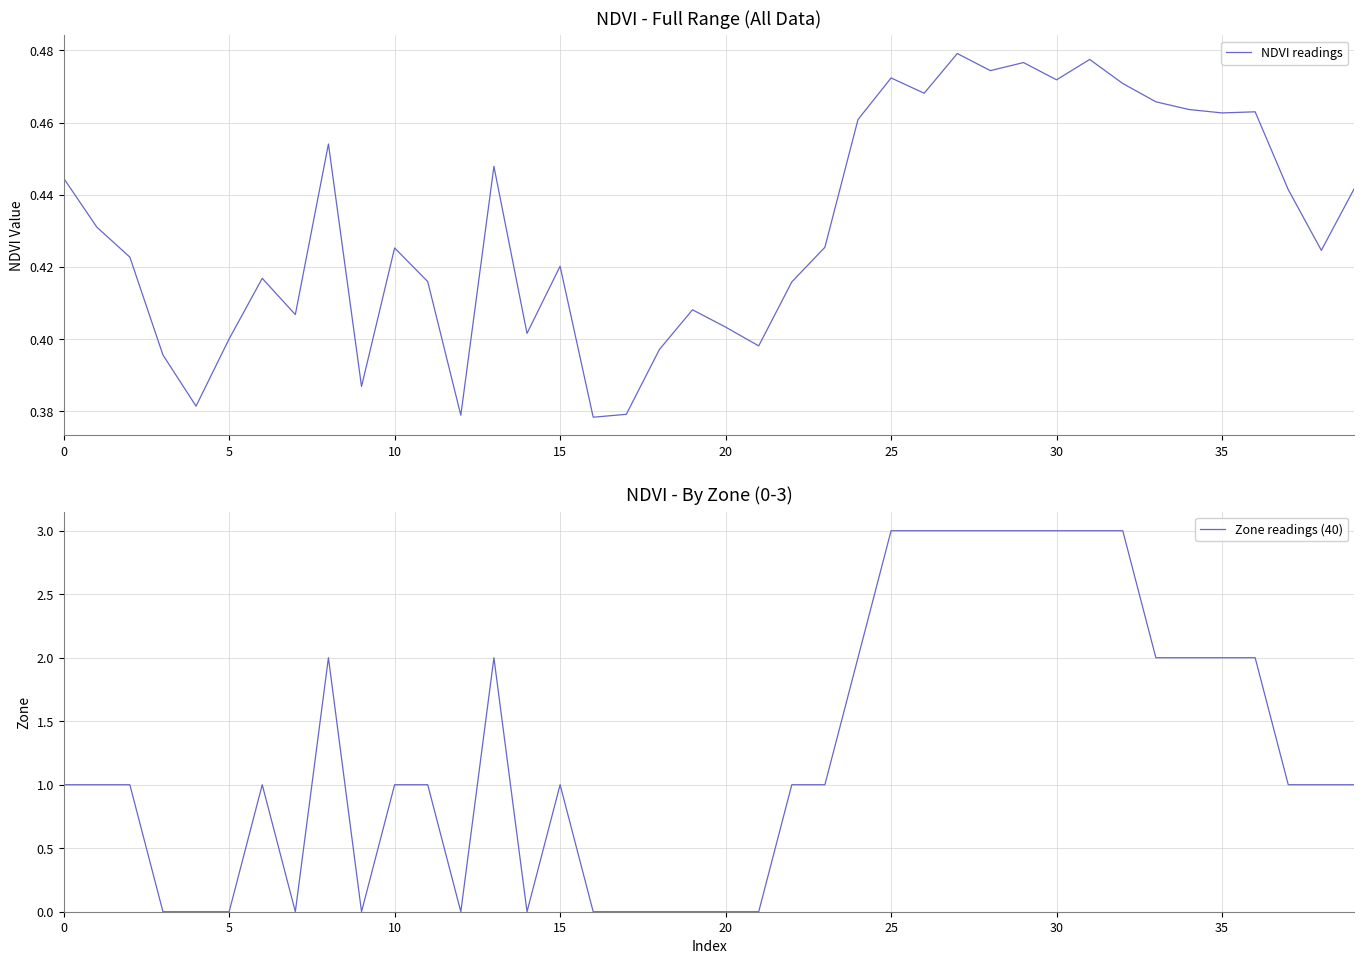

Between 31 and 34, which series saw the biggest shift?

Zone readings (40)